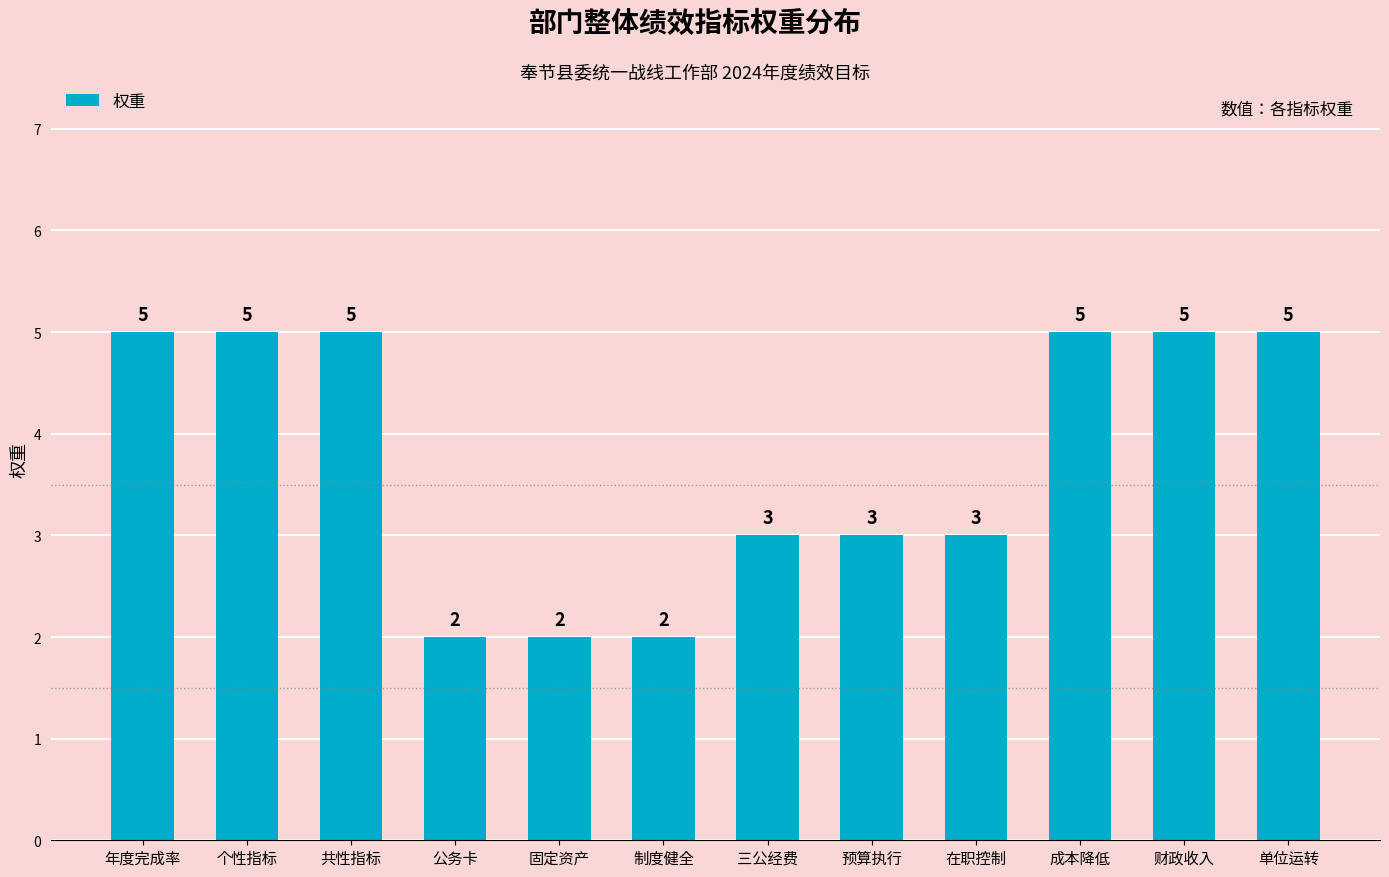

What is the change in value from 在职控制 to 财政收入?

+2